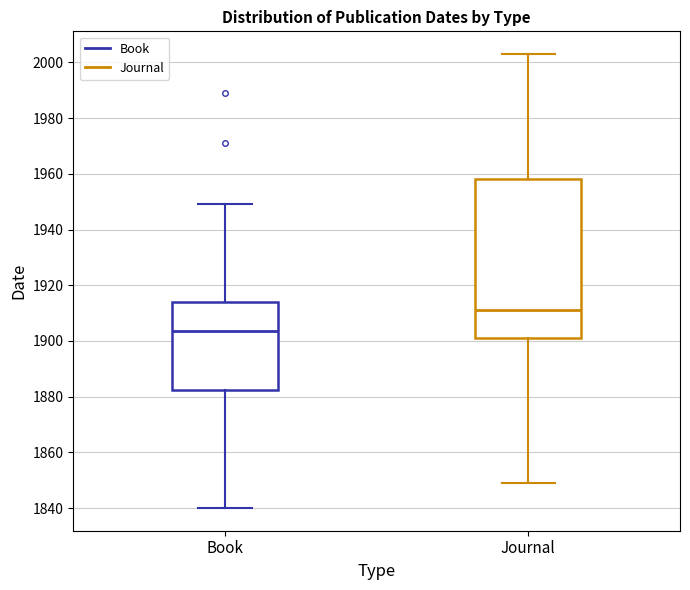

Comparing the boxes themselves (not the whiskers), which one is the tallest?

Journal